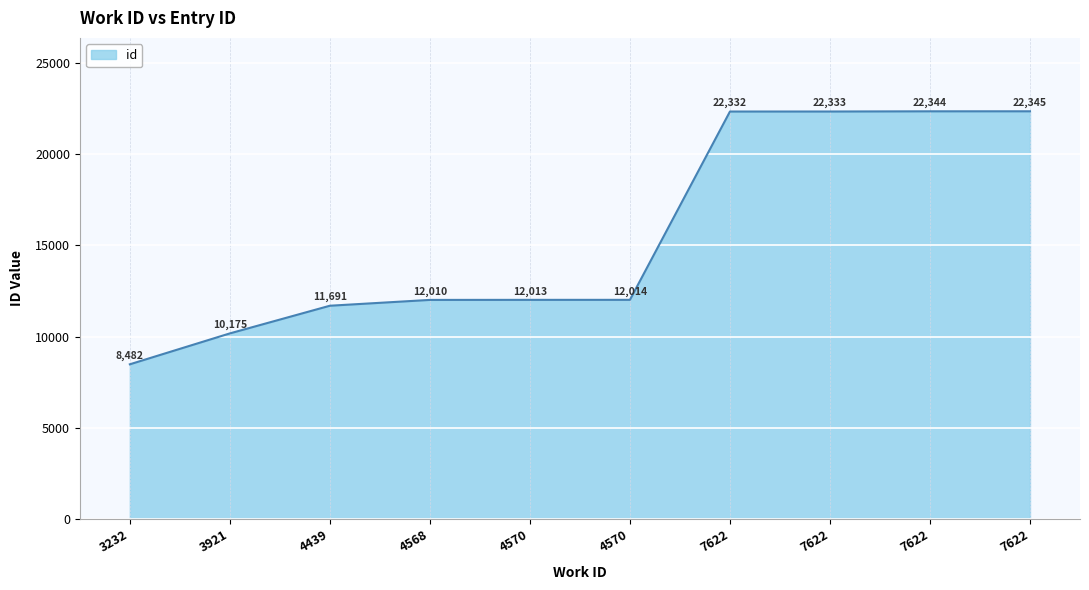

Where is the data nearest to the value 15413?

4570